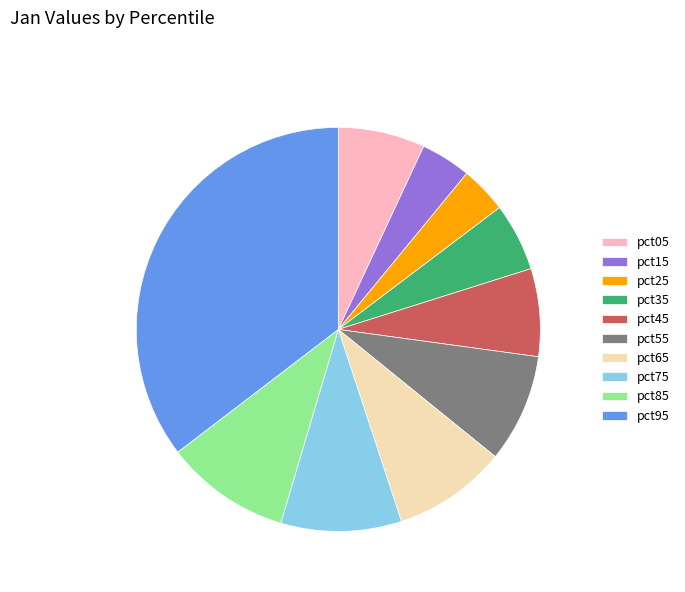

Which has a higher value, pct95 or pct55?

pct95